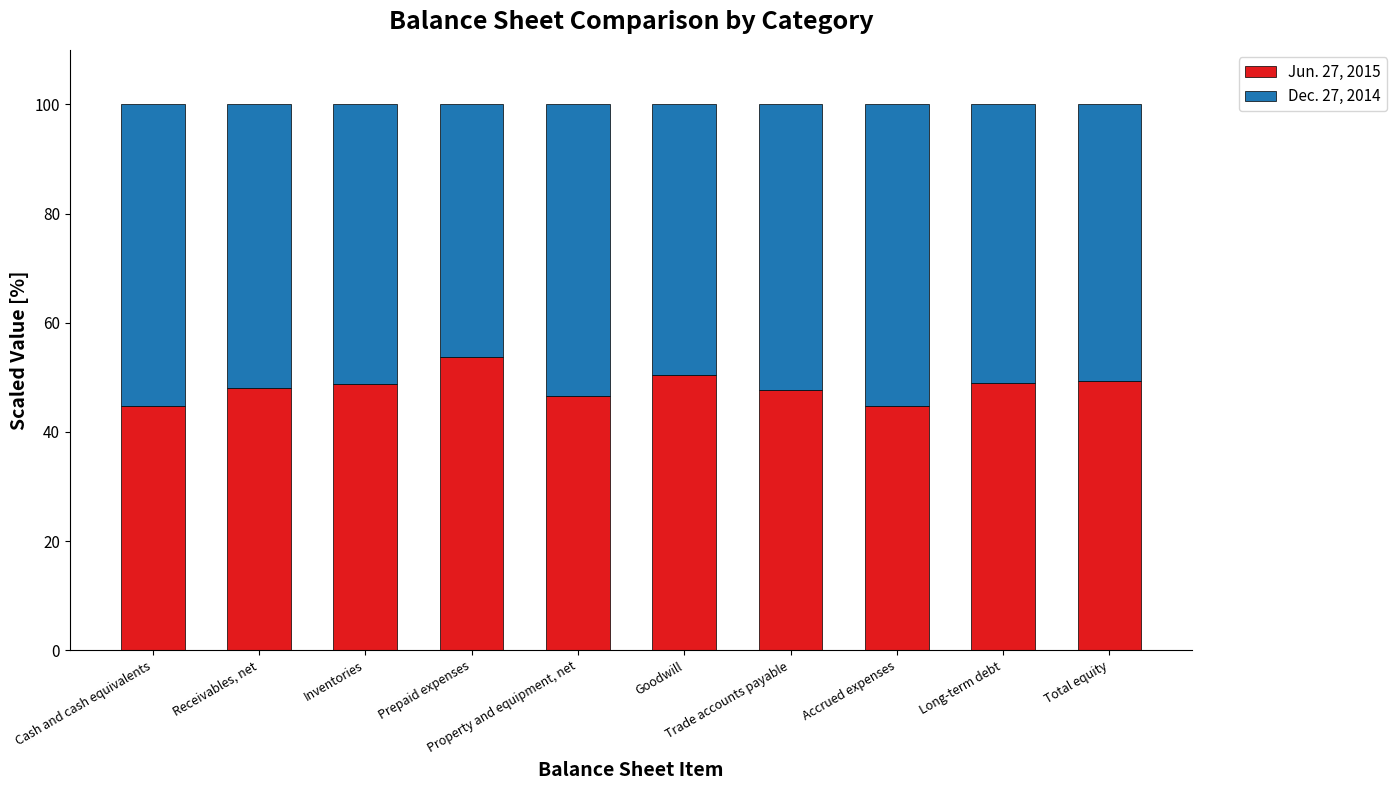

Does the chart contain stacked bars?

Yes